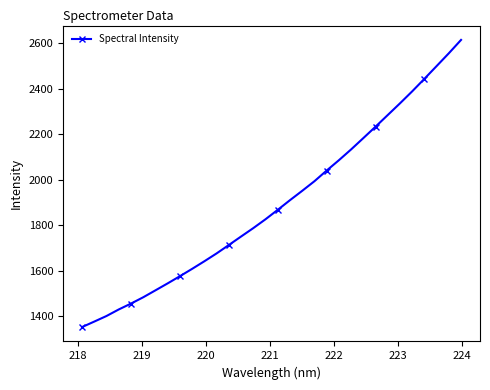

What is the value of the 7th point from the left?

1513.8